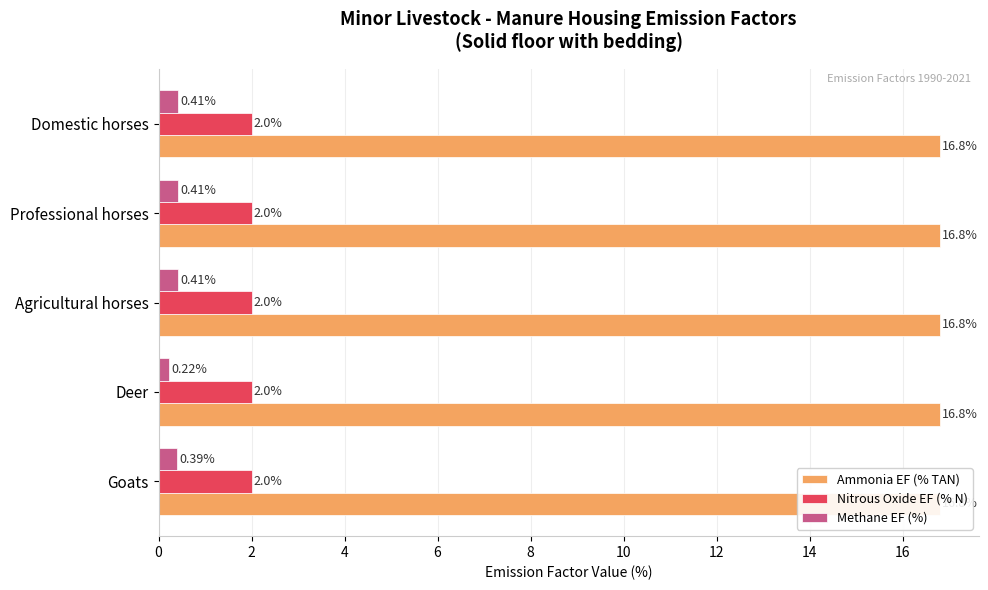

What is the value of the Methane EF (%) bar at the 3rd from the left?

0.4